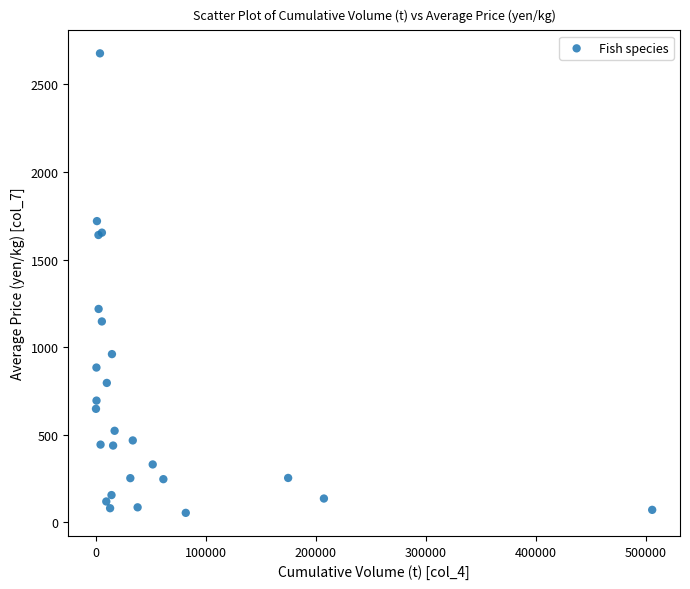

What Y value in the scatter plot is closest to 1365?

1218.4